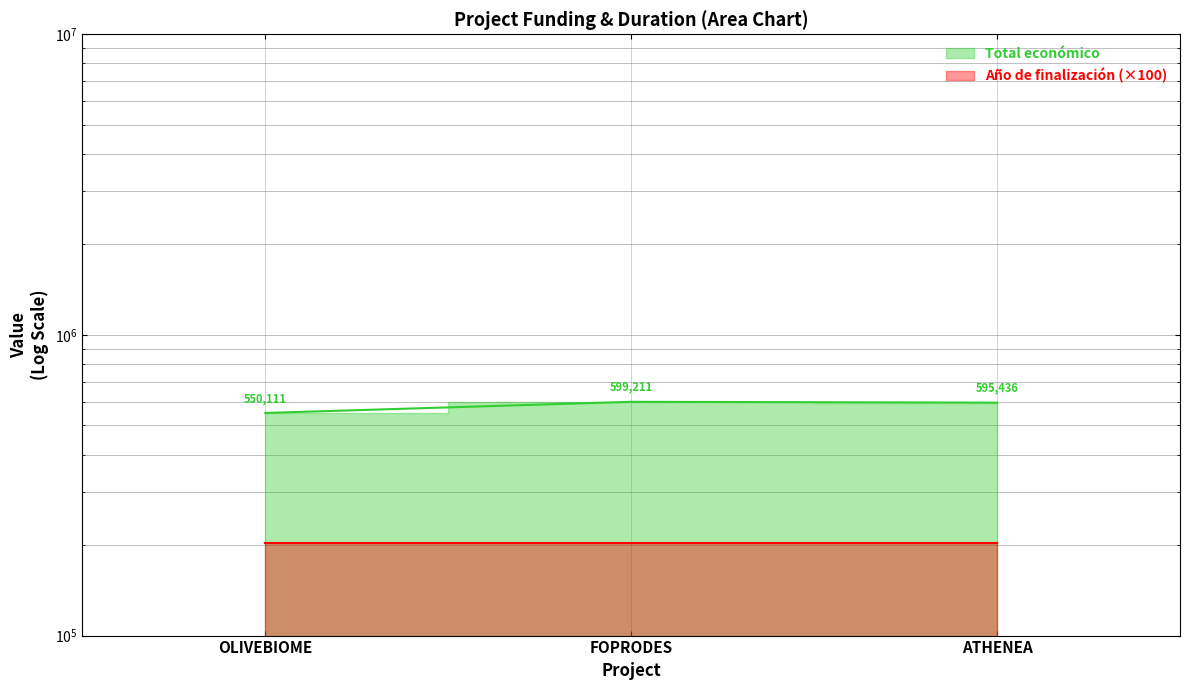

How many data points does each series have?

3